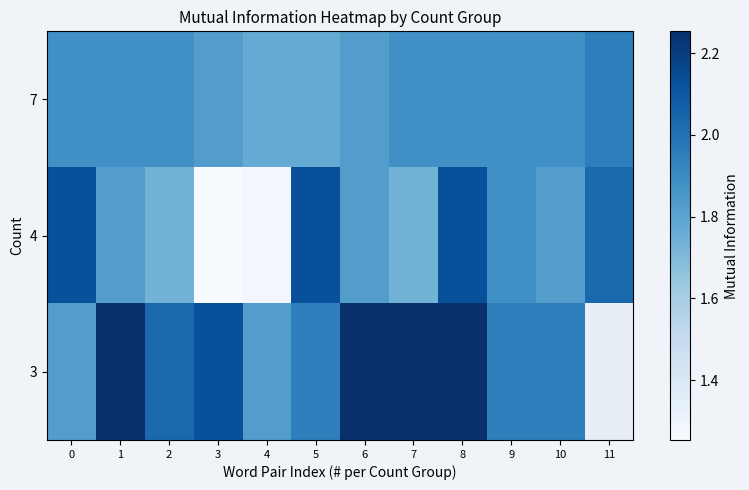

What is the difference between the maximum and minimum values in the 4 series?

0.9